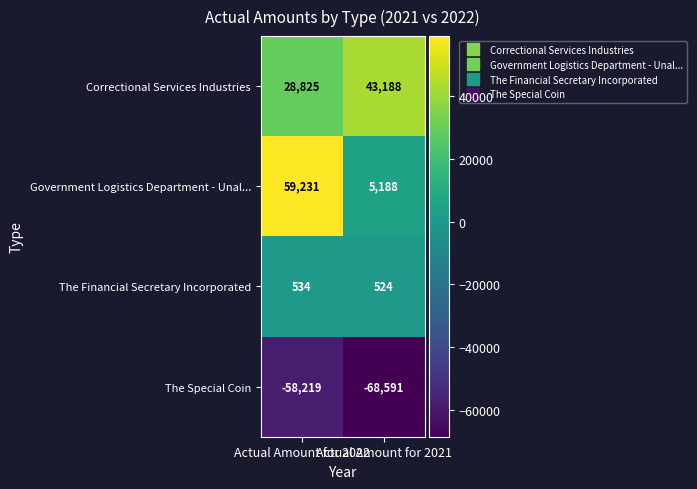

What is the maximum value for The Financial Secretary Incorporated?

534